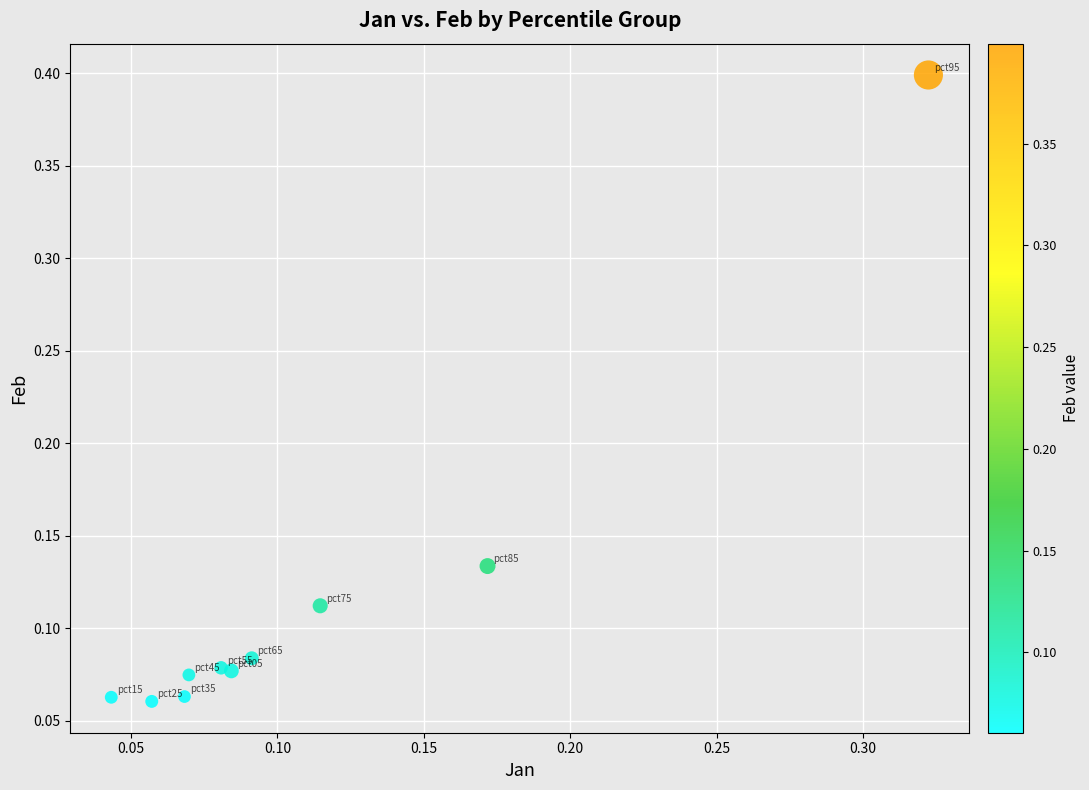

What is the range of Y values (max minus min)?

0.3